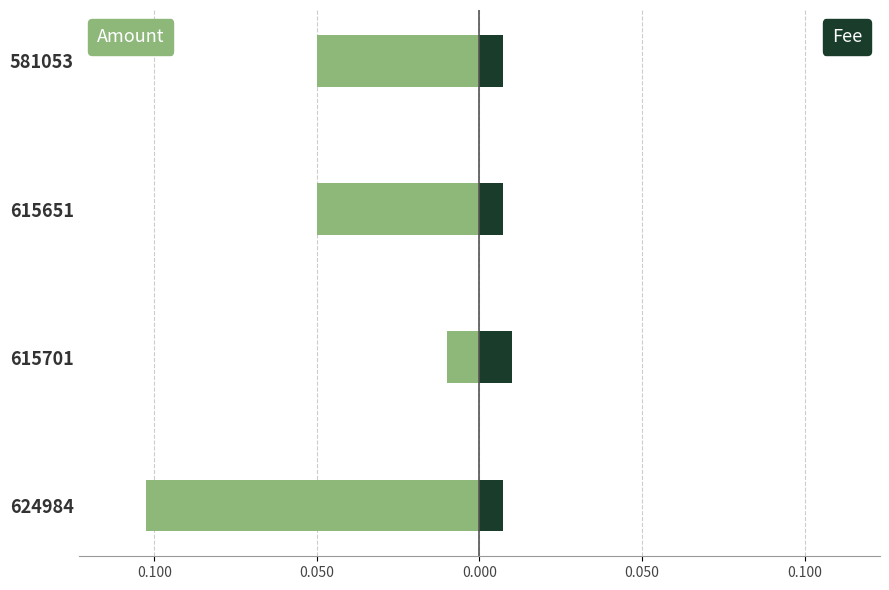

List the series in order of their peak value, lowest first.

Amount, Fee